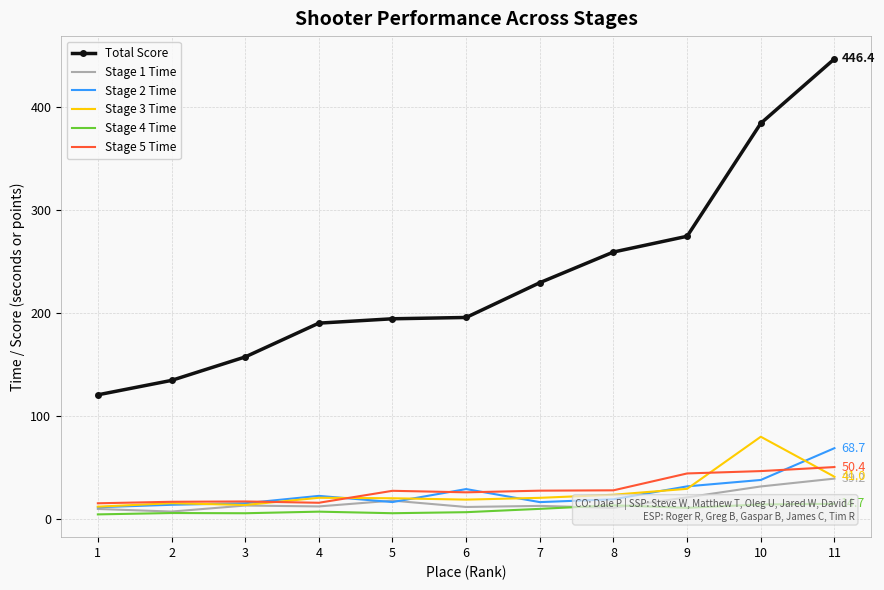

Reading left to right, extract all data points from this chart.

Total Score: 1=120.5	2=134.5	3=157.2	4=190.0	5=194.3	6=195.5	7=229.3	8=259.0	9=274.3	10=383.9	11=446.4
Stage 1 Time: 1=9.7	2=7.2	3=13.0	4=12.2	5=17.8	6=11.7	7=12.7	8=10.8	9=21.0	10=31.6	11=39.2
Stage 2 Time: 1=11.4	2=13.8	3=15.2	4=22.4	5=16.4	6=29.0	7=16.4	8=19.1	9=31.6	10=37.9	11=68.7
Stage 3 Time: 1=11.9	2=15.3	3=13.6	4=20.6	5=20.1	6=18.8	7=20.5	8=23.5	9=29.3	10=79.8	11=41.0
Stage 4 Time: 1=4.5	2=5.8	3=5.6	4=7.1	5=5.6	6=6.6	7=9.8	8=13.3	9=10.8	10=14.1	11=14.7
Stage 5 Time: 1=15.2	2=16.7	3=17.0	4=15.7	5=27.3	6=25.9	7=27.5	8=27.8	9=44.2	10=46.5	11=50.4